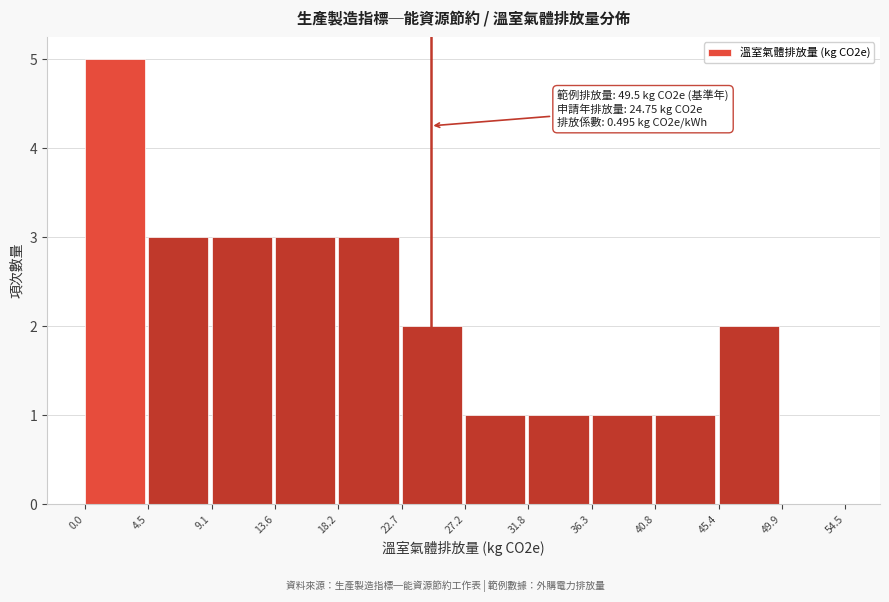

Which range on the x-axis has the tallest bar?

0.0 to 4.5